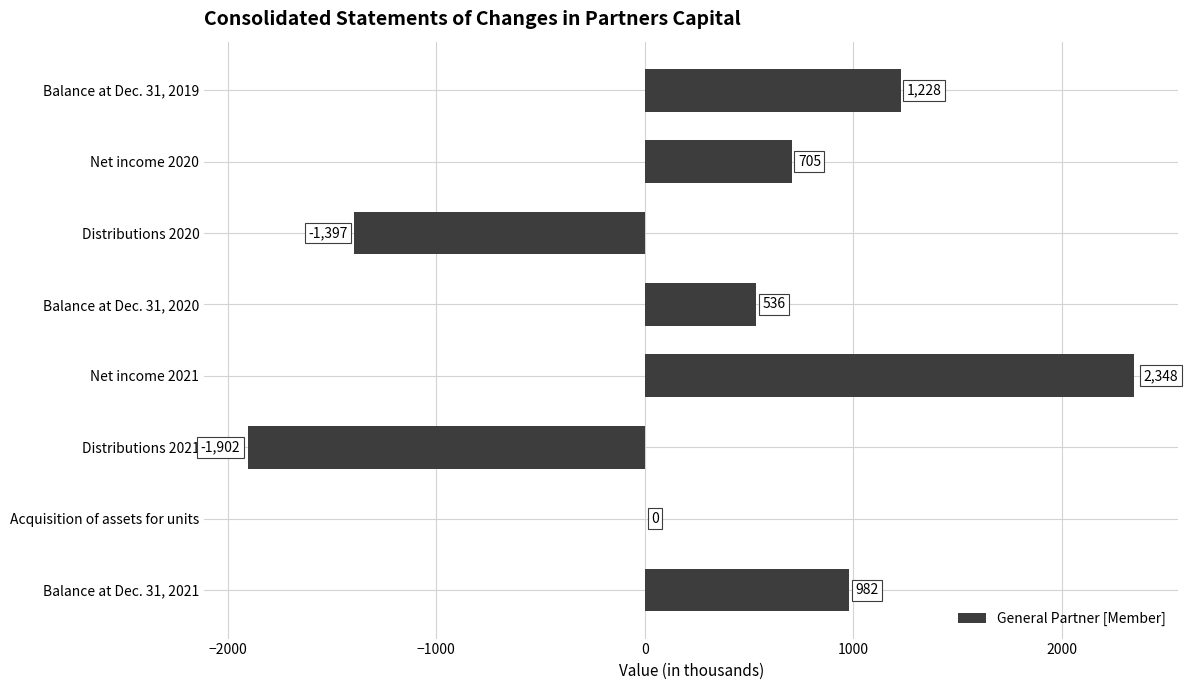

What is the maximum value shown in the chart?

2348